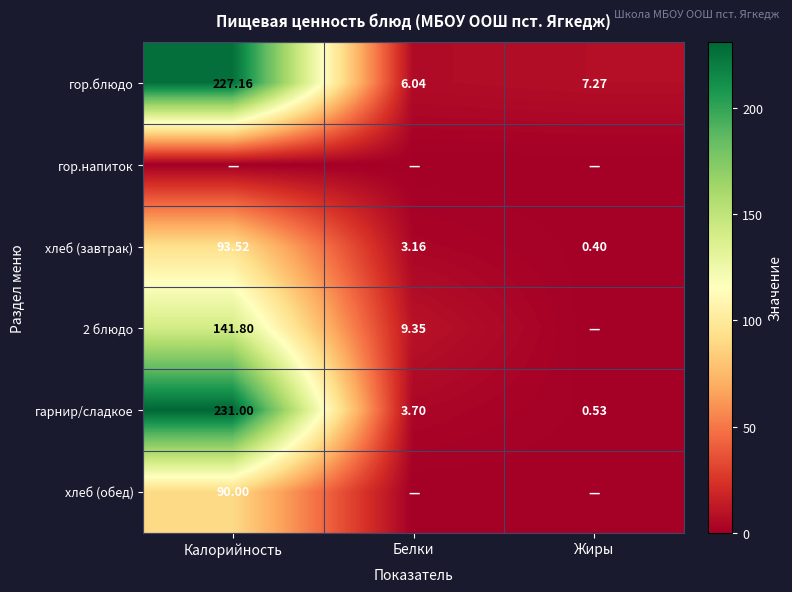

At which label does гарнир/сладкое first exceed 3?

Калорийность